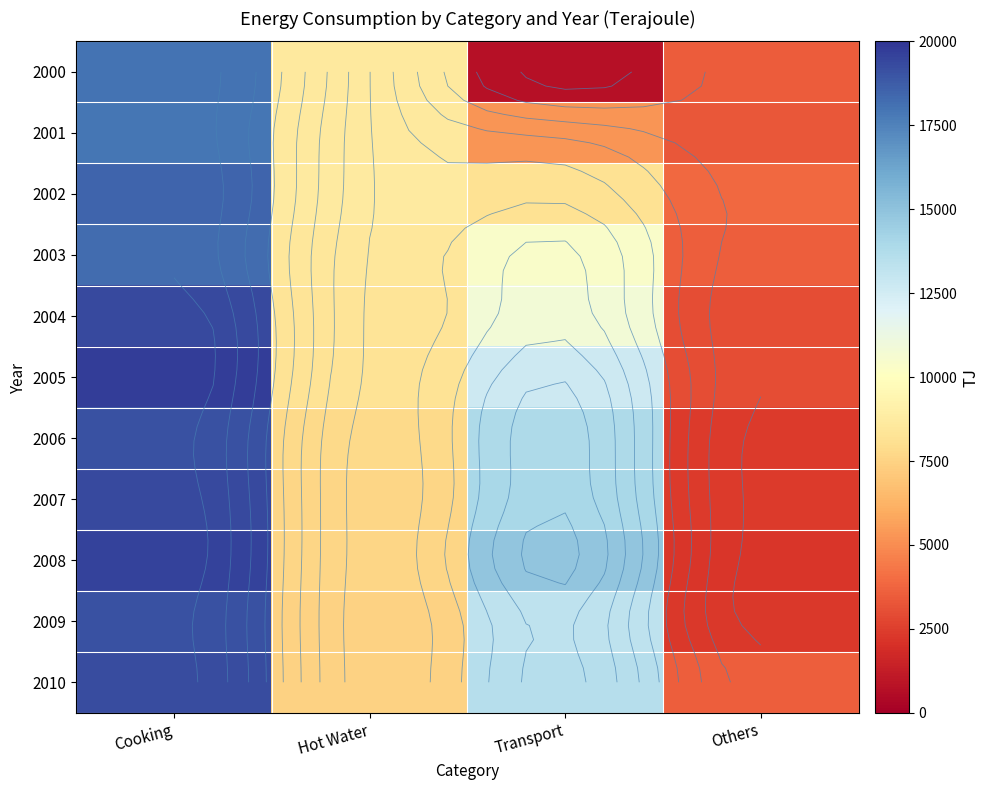

How many 2006 values are between 7786 and 19131?

3